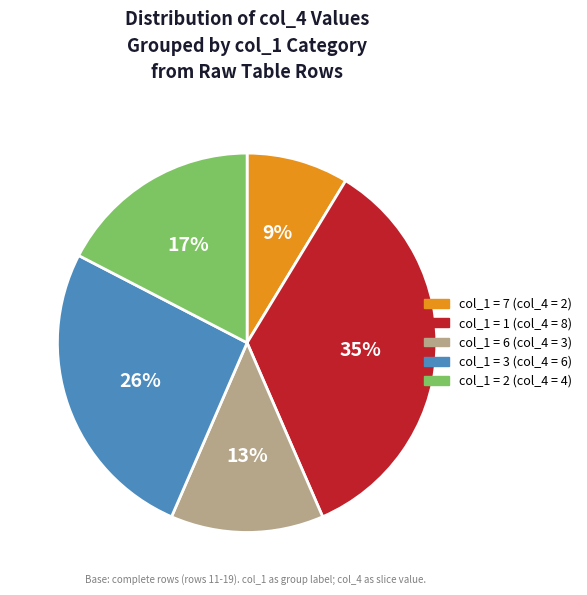

How many slices are in this pie chart?

5